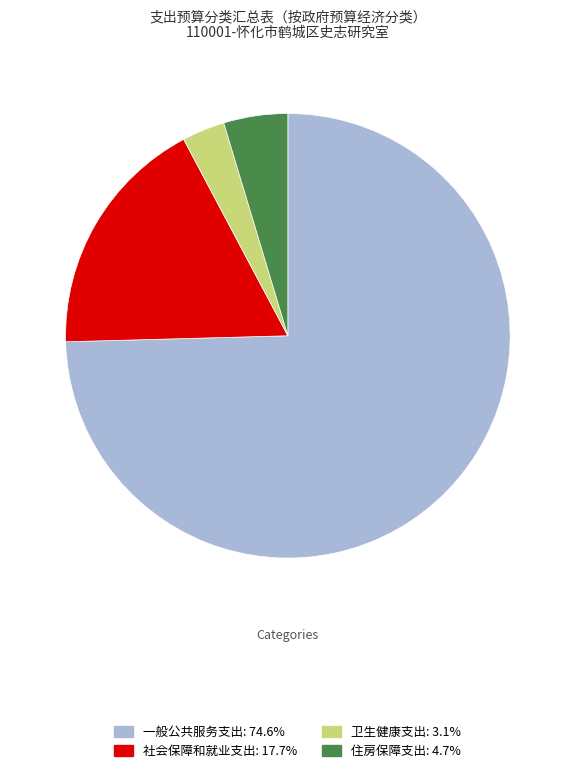

Is the sum of 社会保障和就业支出 and 住房保障支出 greater than half?

No